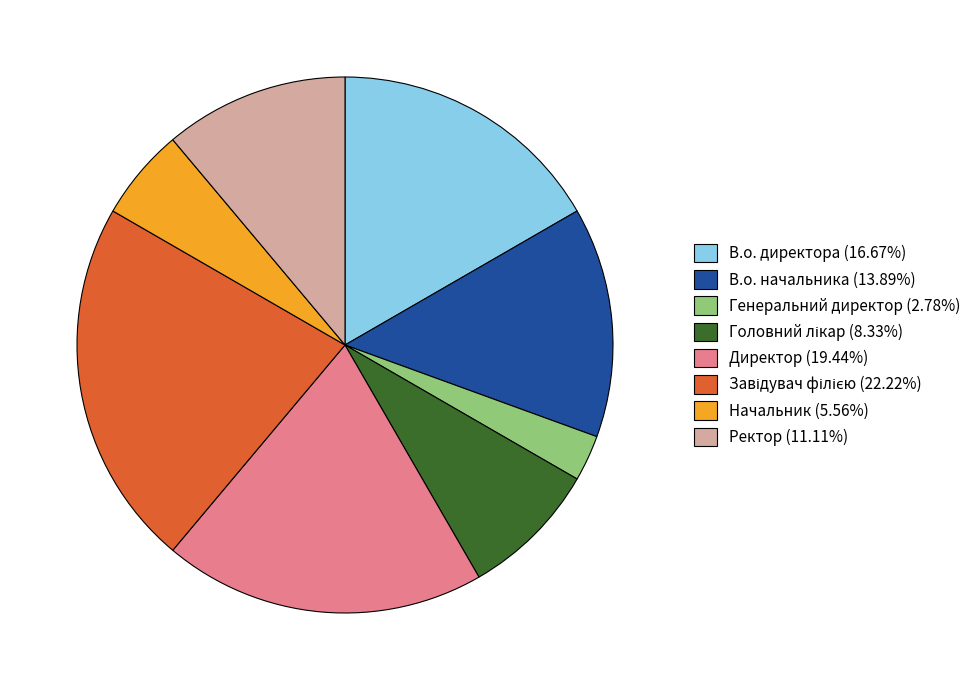

Does Начальник (5.56%) represent more than half of the total?

No